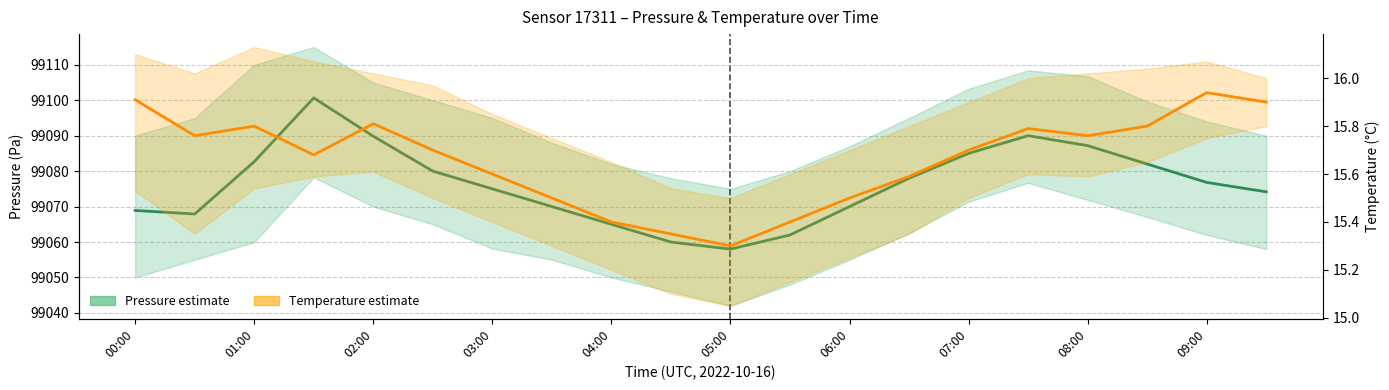

How many lines are shown in the chart?

2